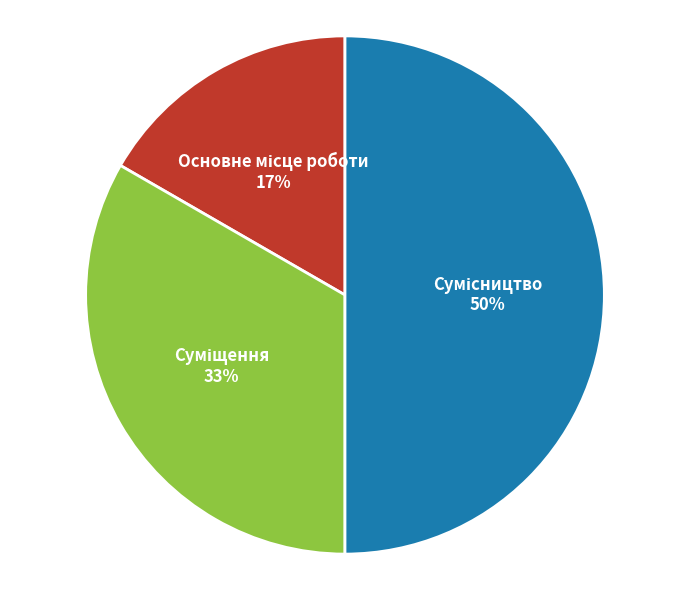

To the nearest percent, what is the difference between the largest and smallest slice percentages?

33%